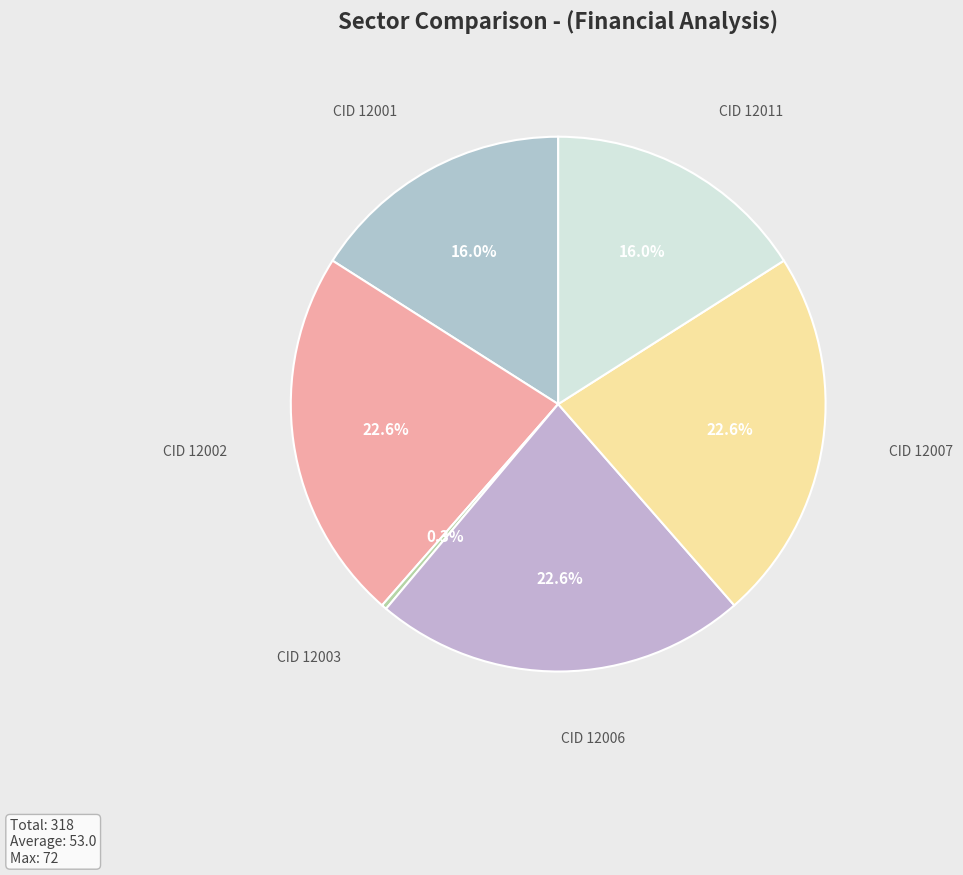

Does CID 12002 represent more than half of the total?

No